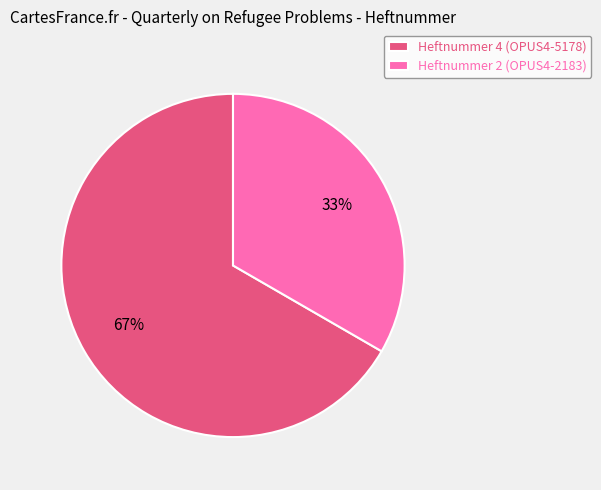

Rank the categories by value from lowest to highest.

Heftnummer 2 (OPUS4-2183), Heftnummer 4 (OPUS4-5178)